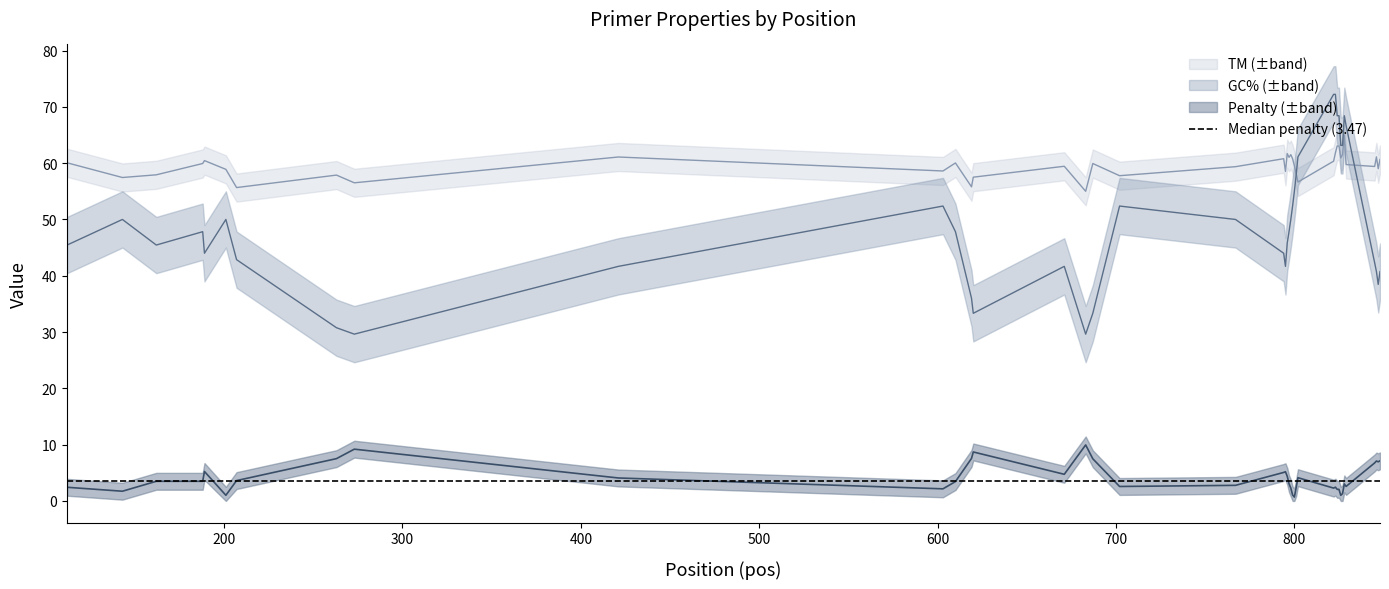

At 620, list the series in order from largest to smallest.

TM, GC_PERCENT, pen